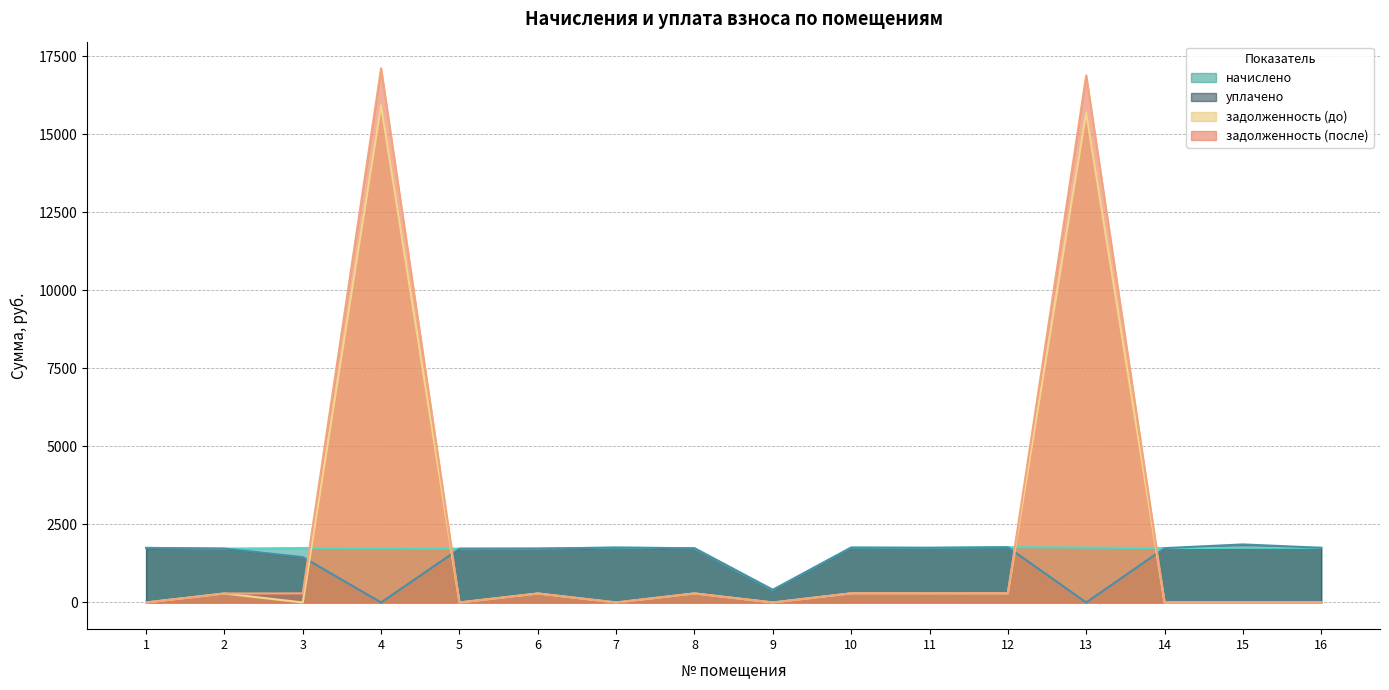

What value does the задолженность (после) series have at 10?

293.1